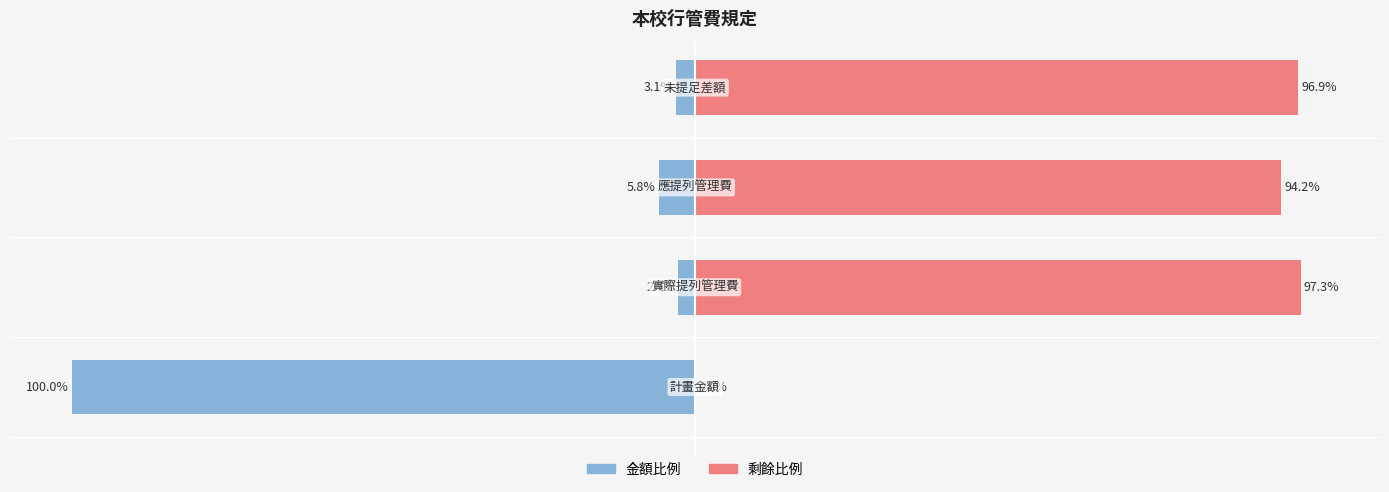

How many bars are there in total?

8